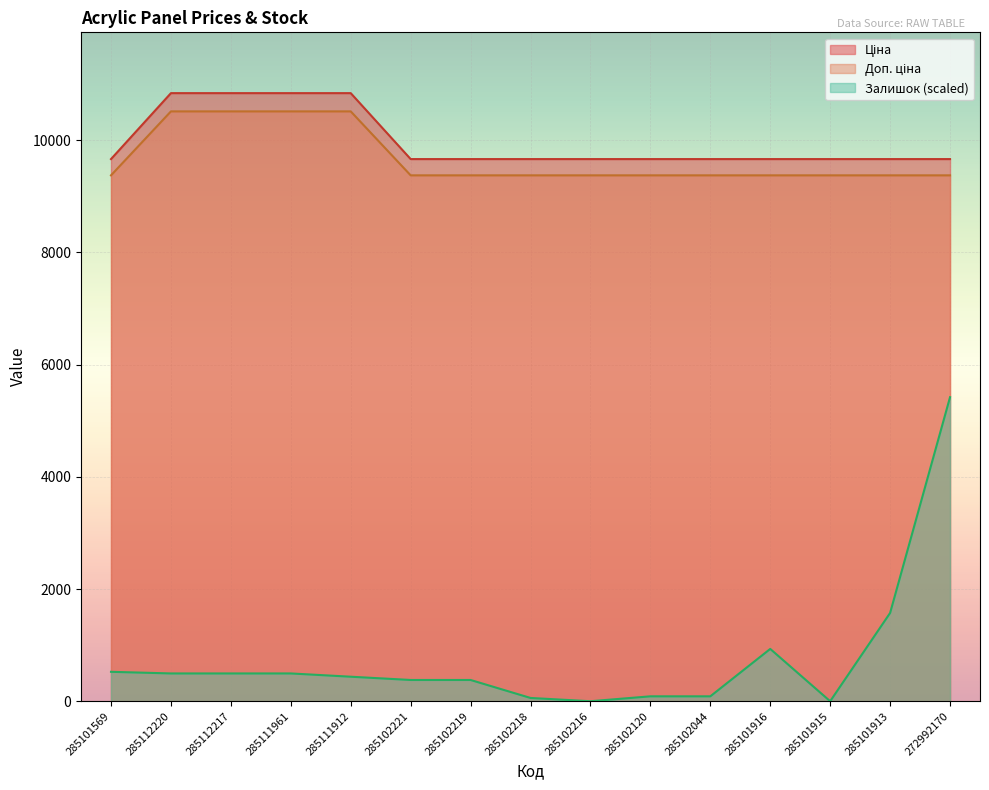

What are all the series names shown in the legend?

Ціна, Доп. ціна, Залишок